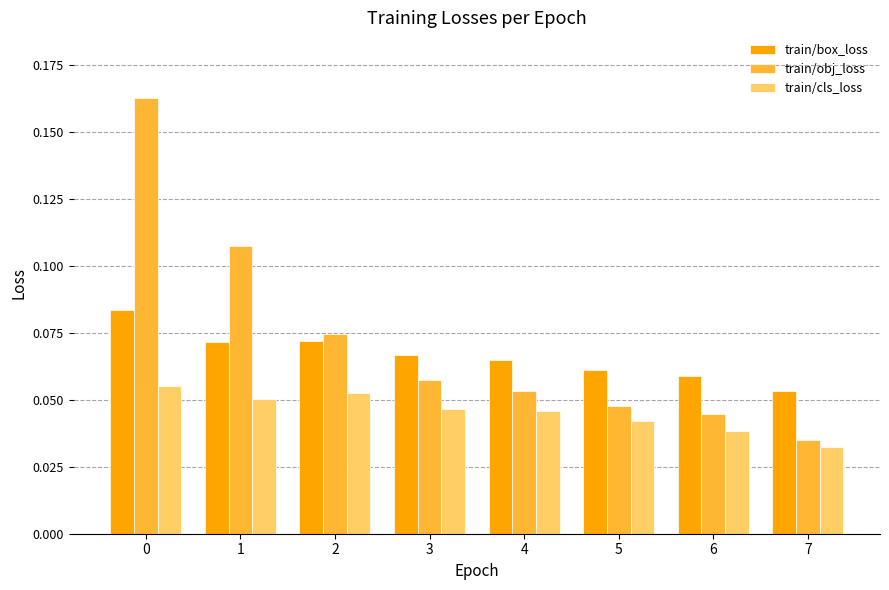

Is it true that train/obj_loss equals 0.0 at 4?

False